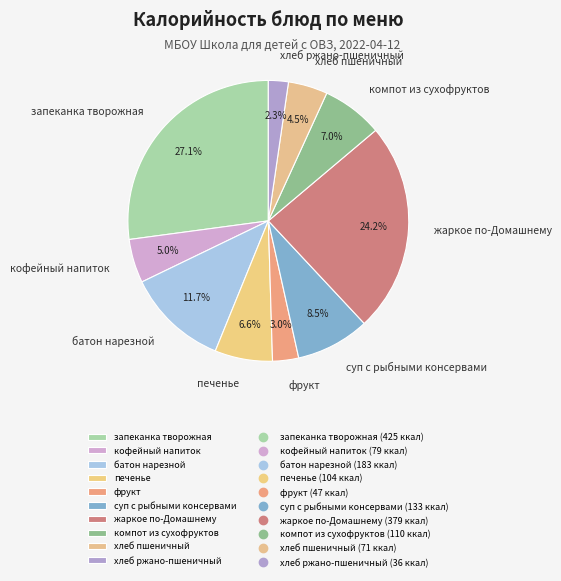

What percentage do хлеб ржано-пшеничный and запеканка творожная together represent?

29.4%